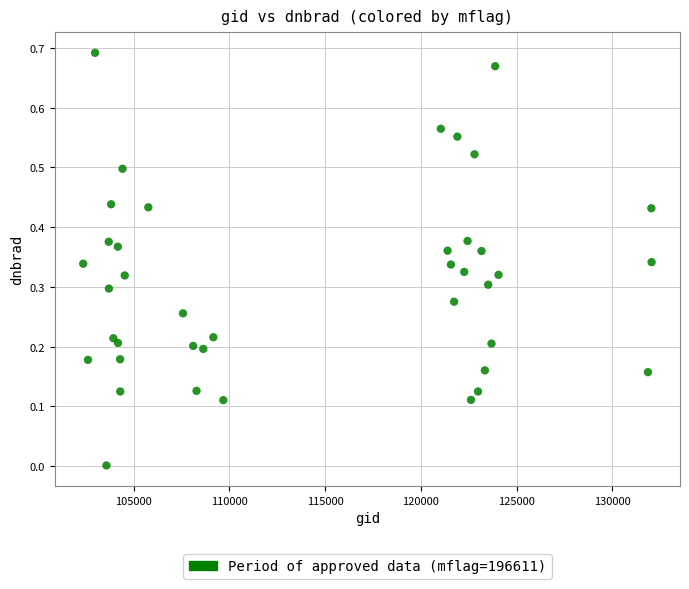

What is the range of X values (max minus min)?

29688.0